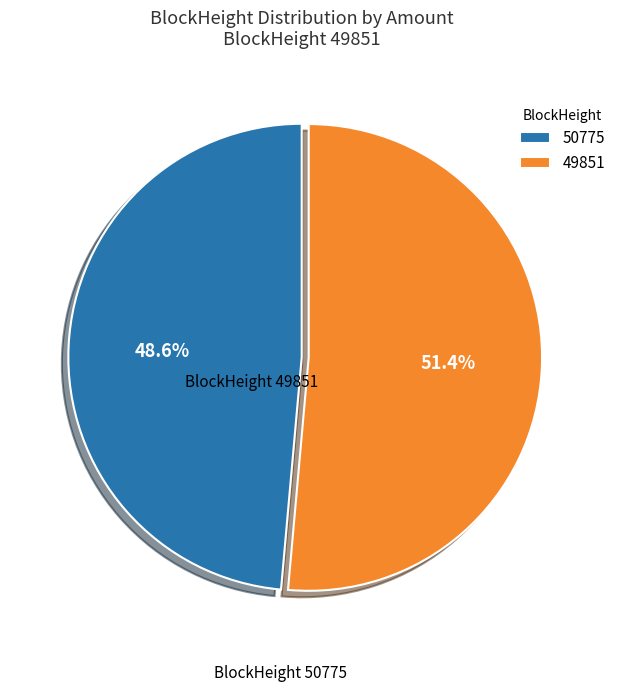

Count the number of slices in the pie.

2